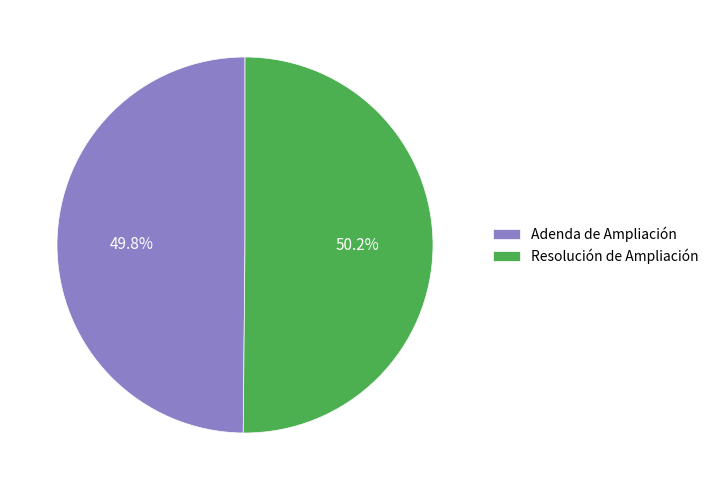

How many segments does this pie chart have?

2